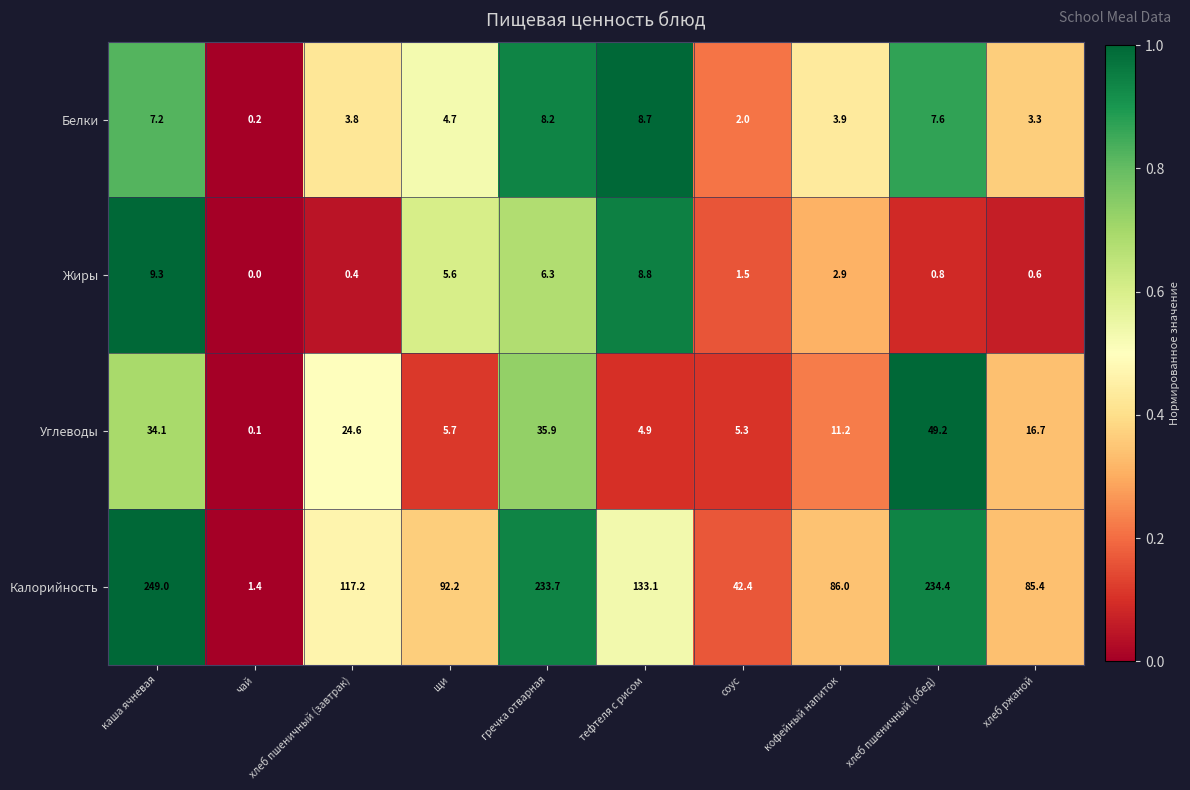

At which category is the sum across all series the highest?

каша ячневая